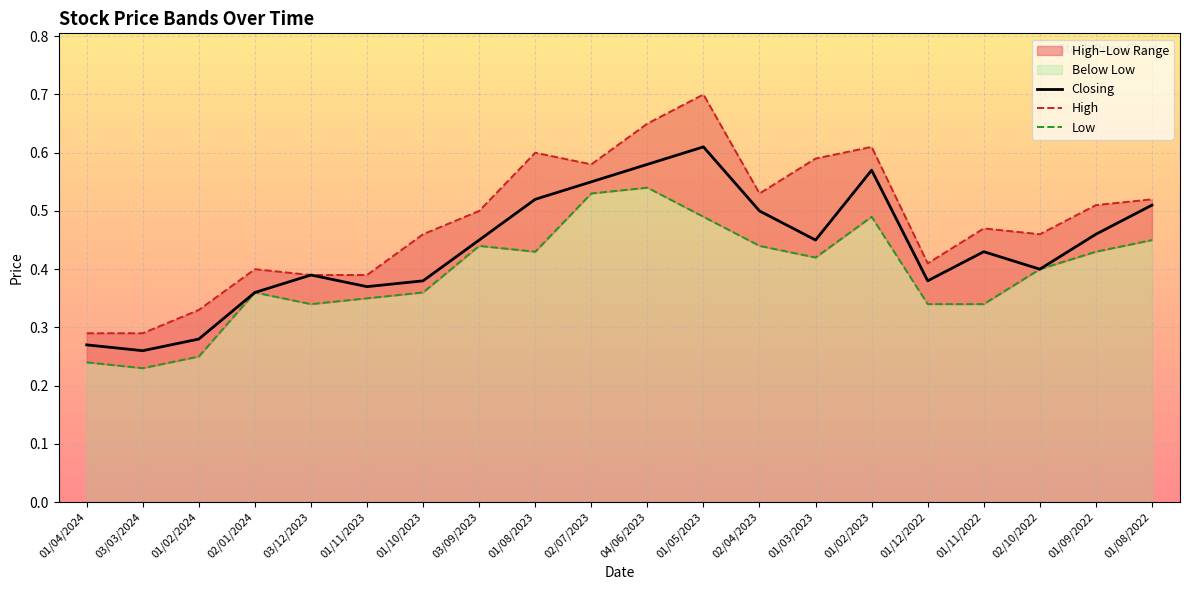

Which series has the largest range (max minus min)?

High